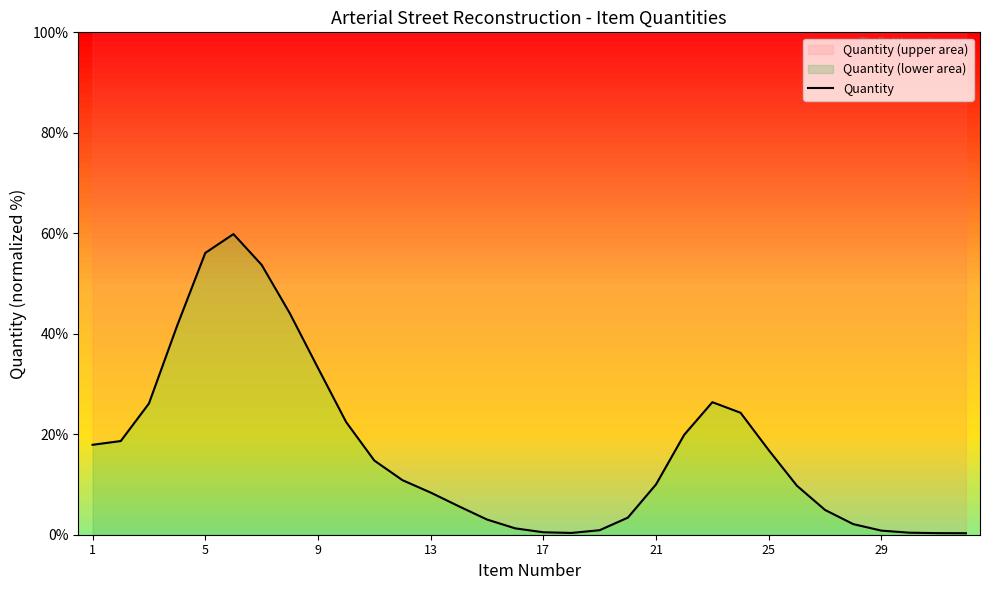

Which category has the lowest value across all series?

31